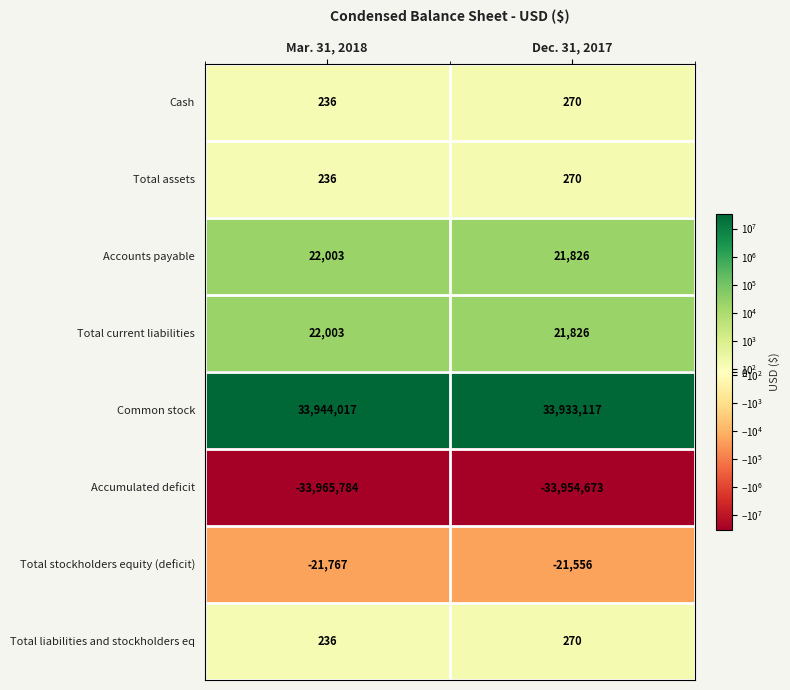

The value of Total assets at Dec. 31, 2017 is 270. True or false?

True